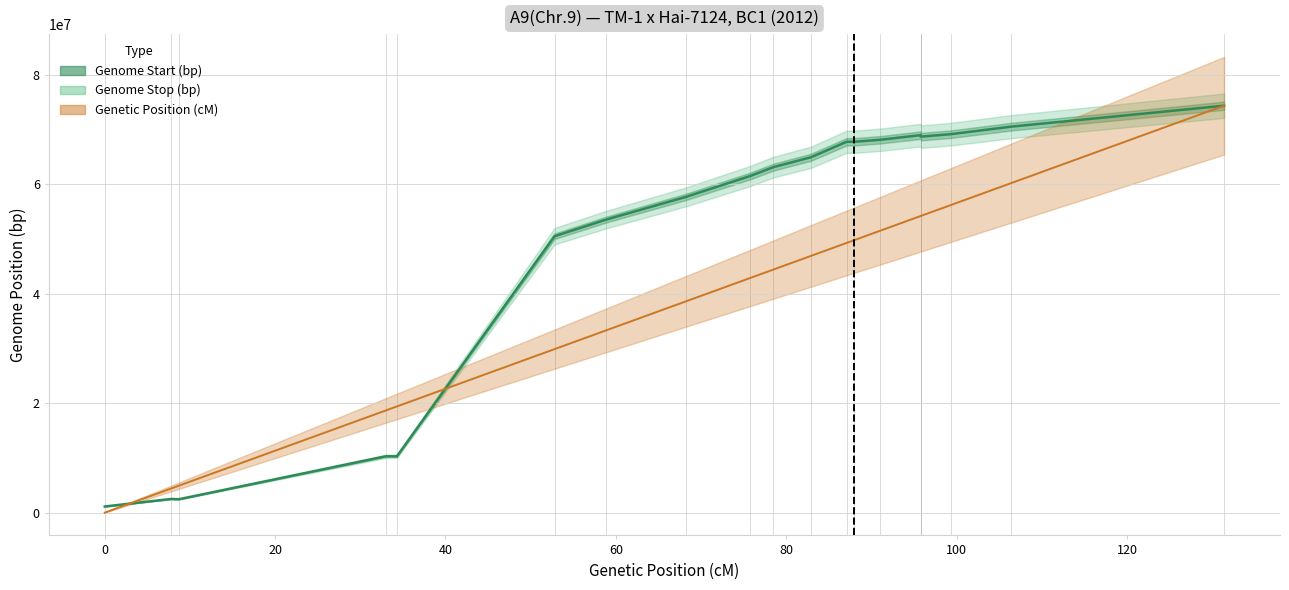

What is the maximum value for Genetic Position (cM)?

131.4